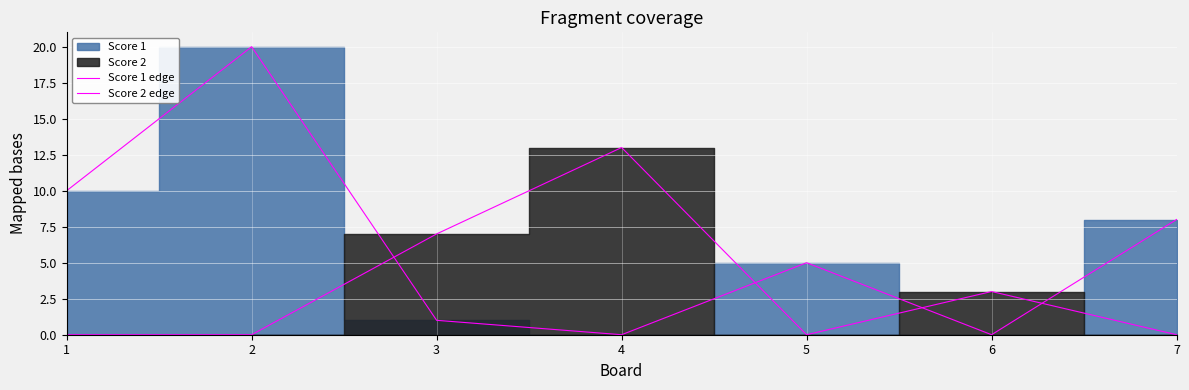

What is the difference between the maximum and minimum values in the Score 1 edge series?

20